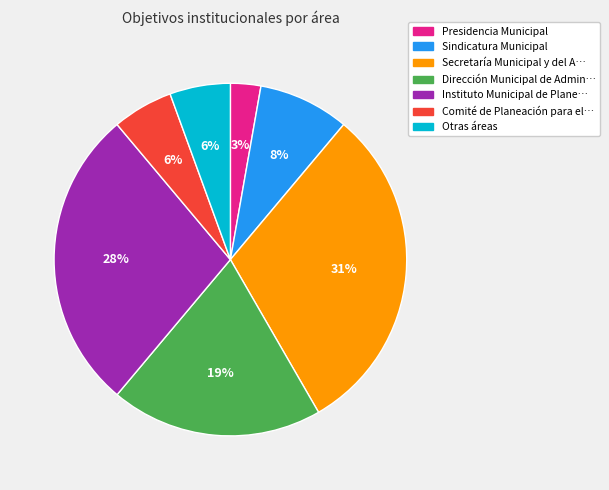

Count the number of slices in the pie.

7